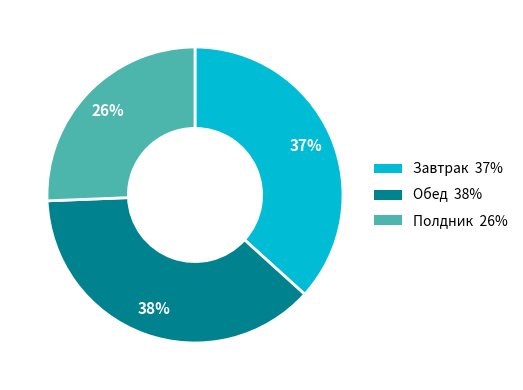

To the nearest percent, what is the difference between the largest and smallest slice percentages?

12%